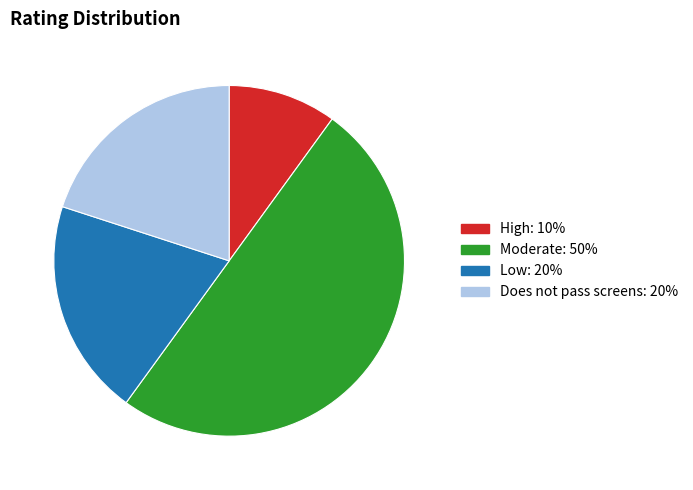

Approximately how many times larger is the value at Moderate compared to Does not pass screens?

2.5